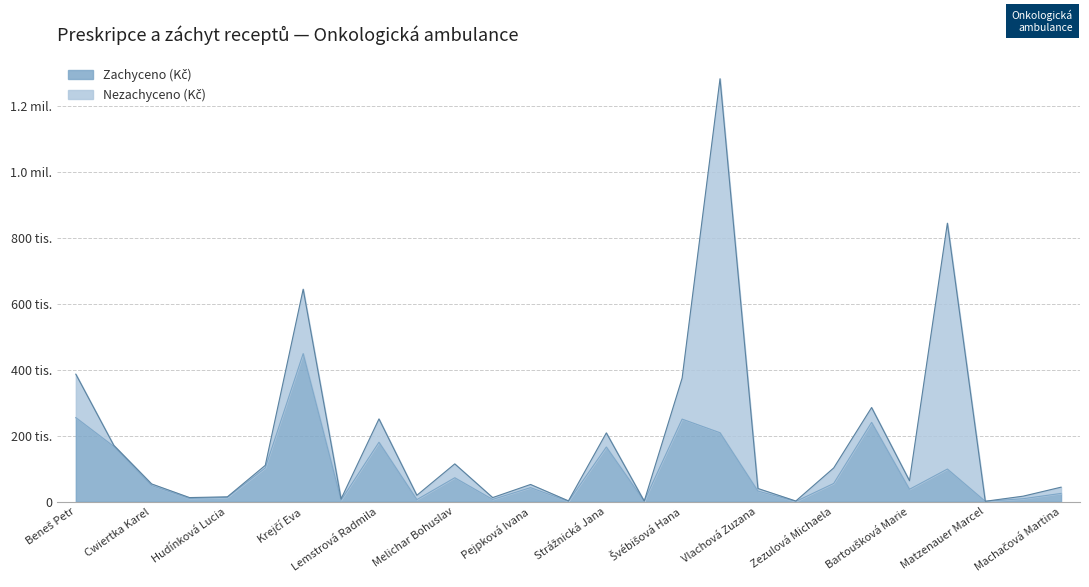

What is the smallest value displayed?

668.5